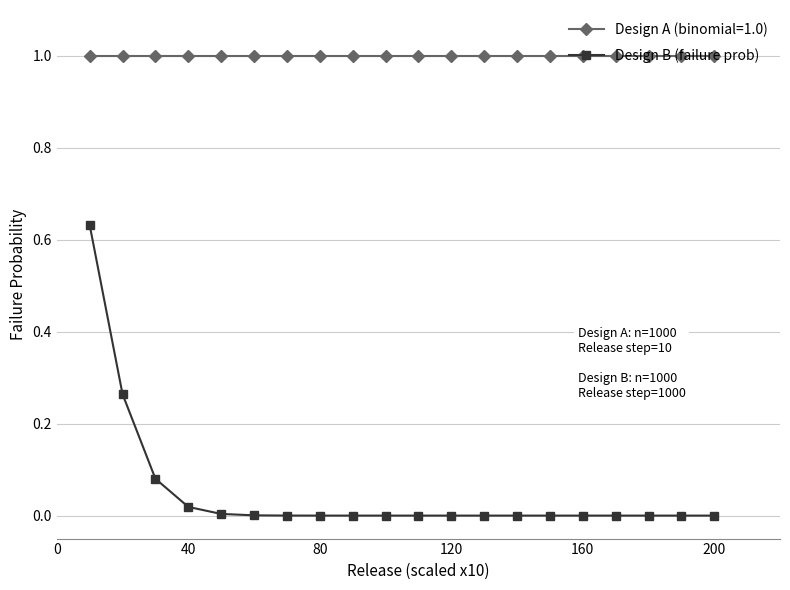

List the series in order of their peak value, highest first.

Design A (binomial=1.0), Design B (failure prob)